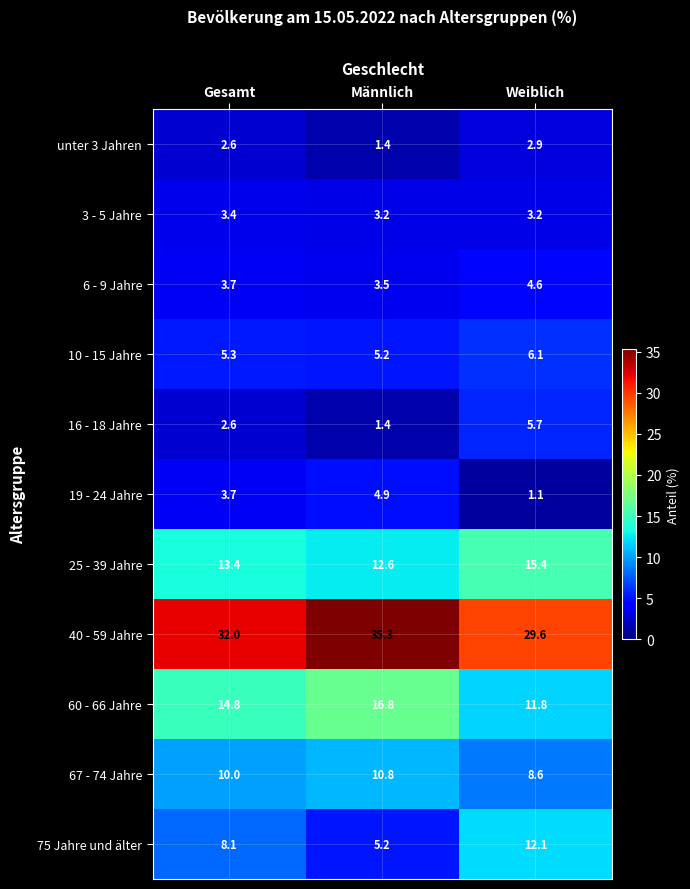

At which category is the sum across all series the highest?

Weiblich